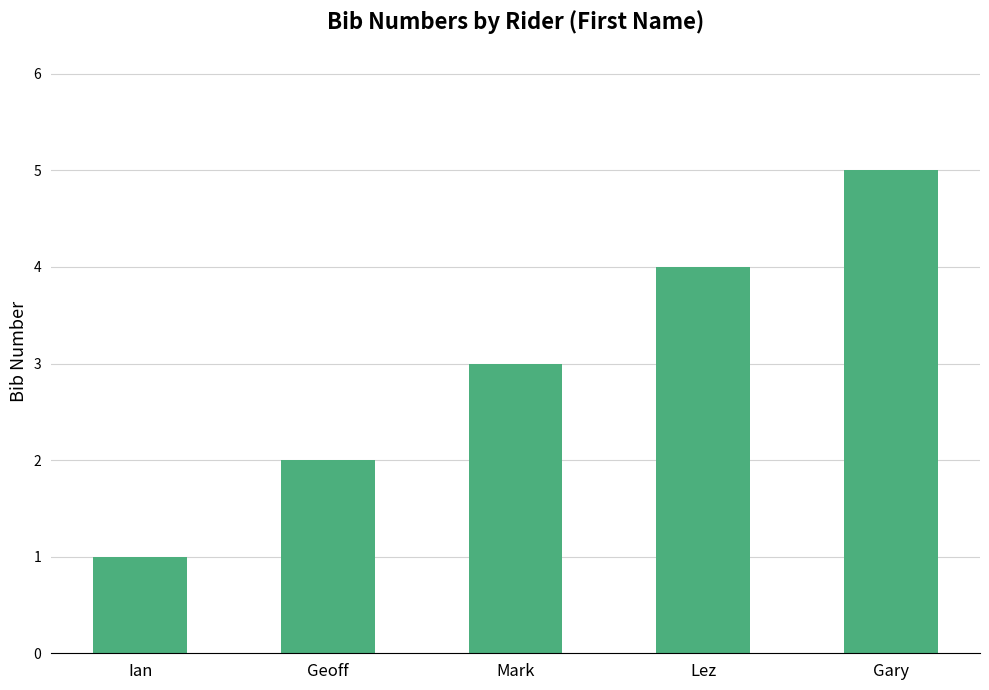

What is the approximate value at Mark?

3